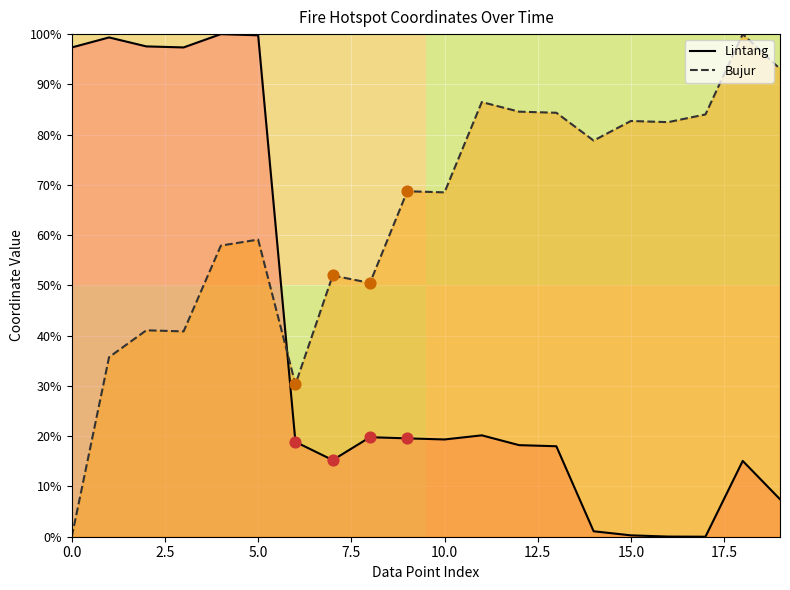

What are all the series names shown in the legend?

Lintang, Bujur